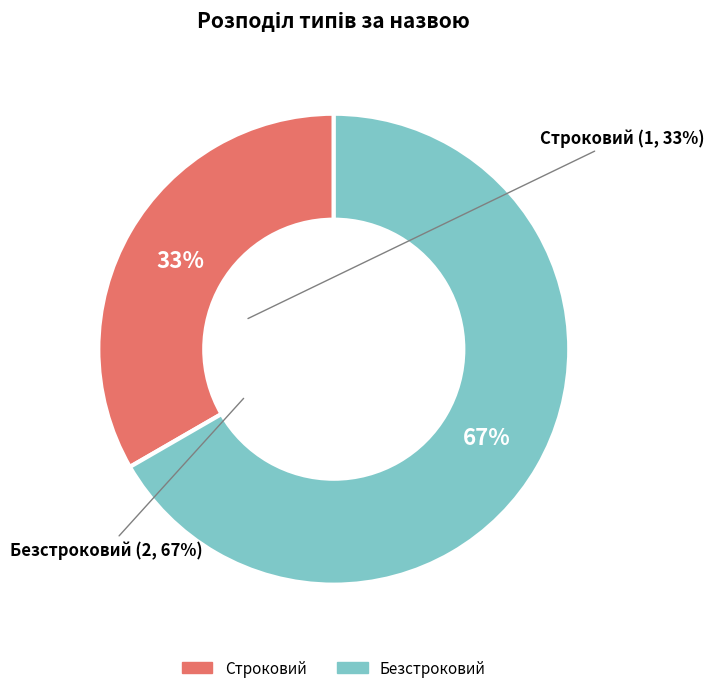

Rank the categories by value from highest to lowest.

Безстроковий, Строковий